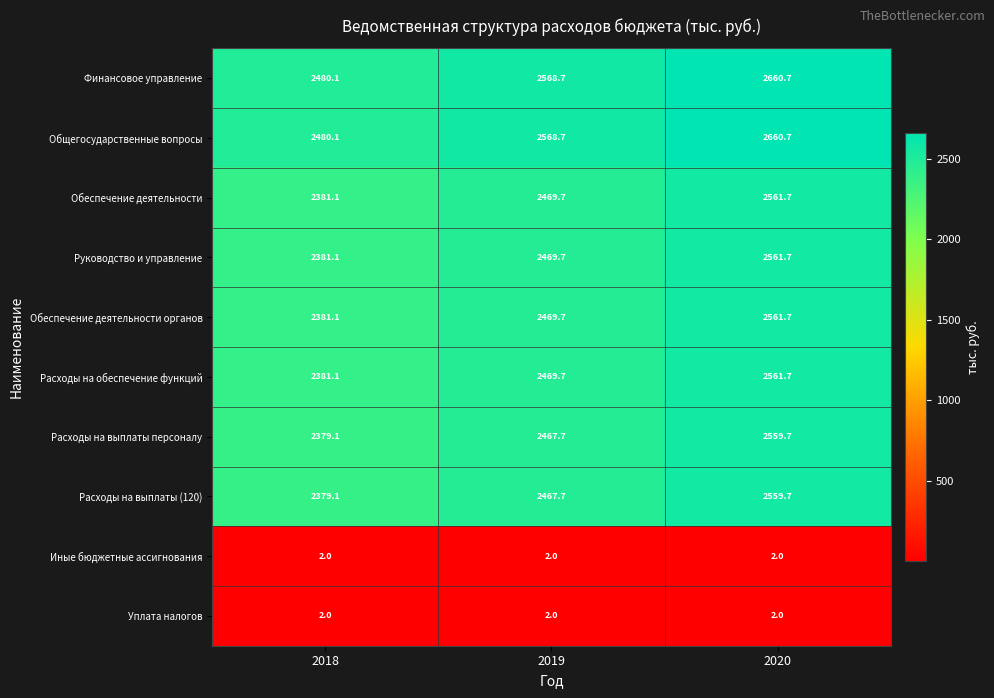

What is the spread (max minus min) of values at 2019?

2566.7